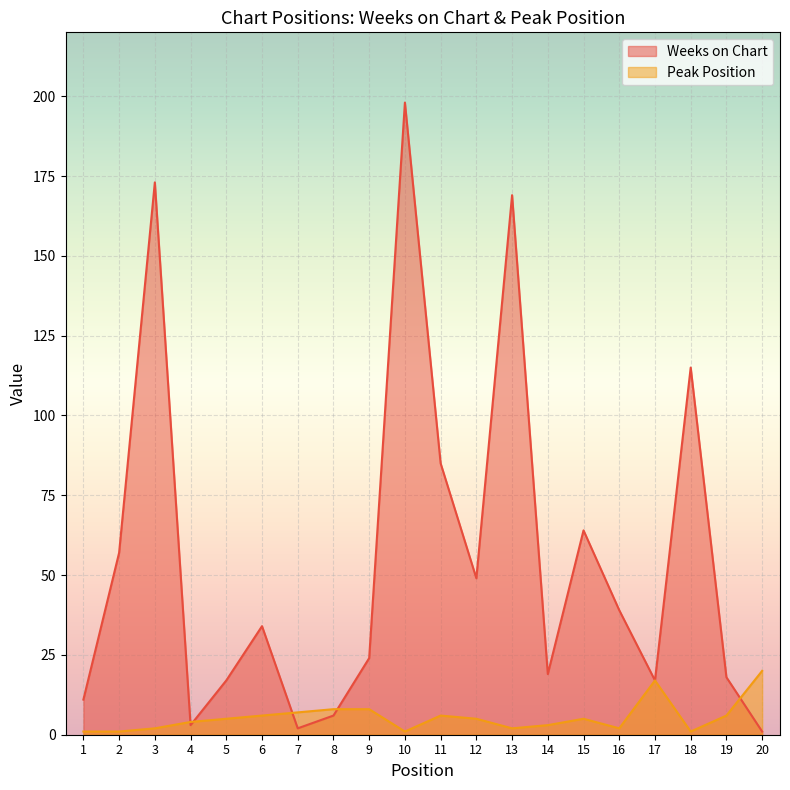

True or false: Weeks on Chart has a value of 1 at 8.

False